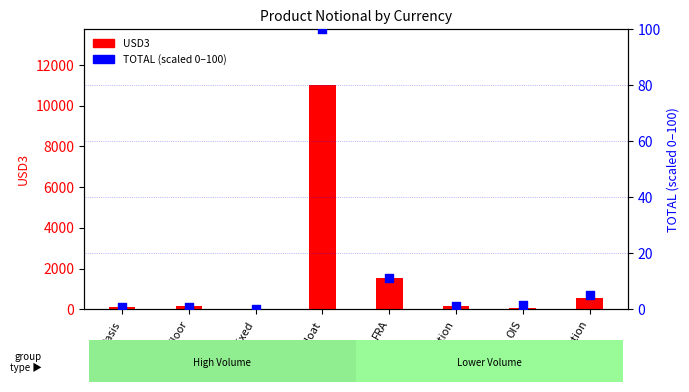

Which series reaches the maximum Y coordinate?

USD3